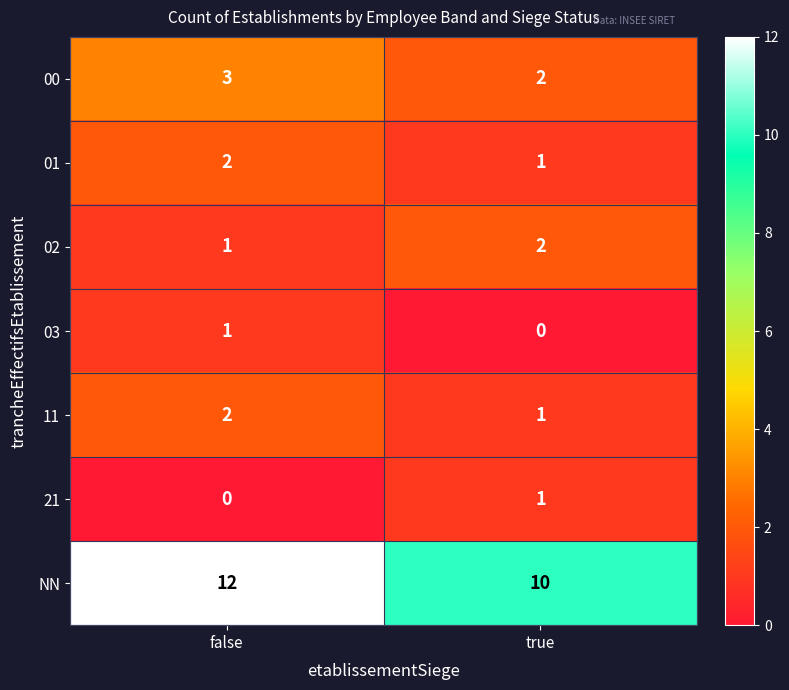

What value does the 00 series have at false?

3